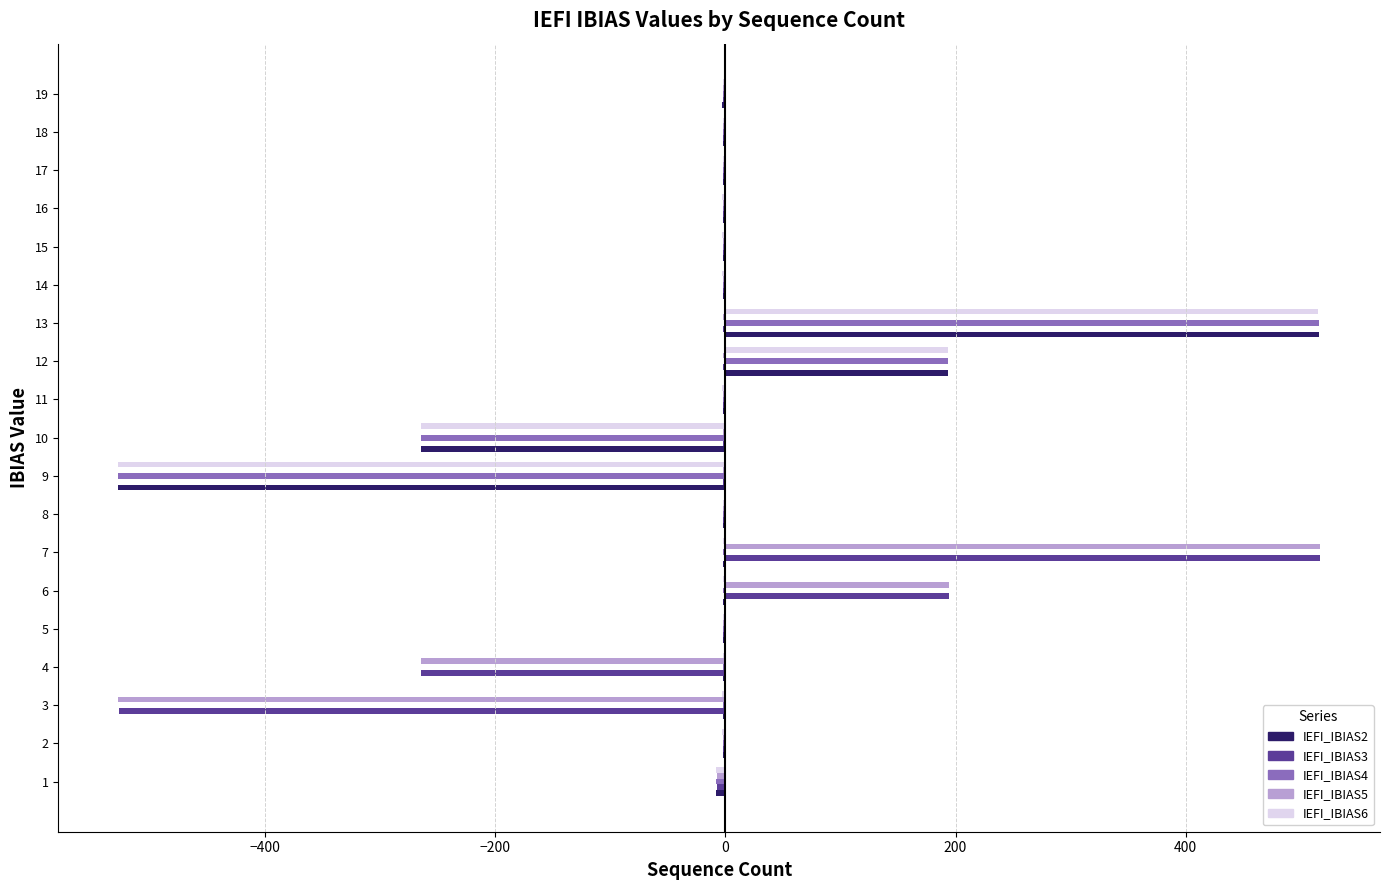

What is the greatest value displayed?

516.5